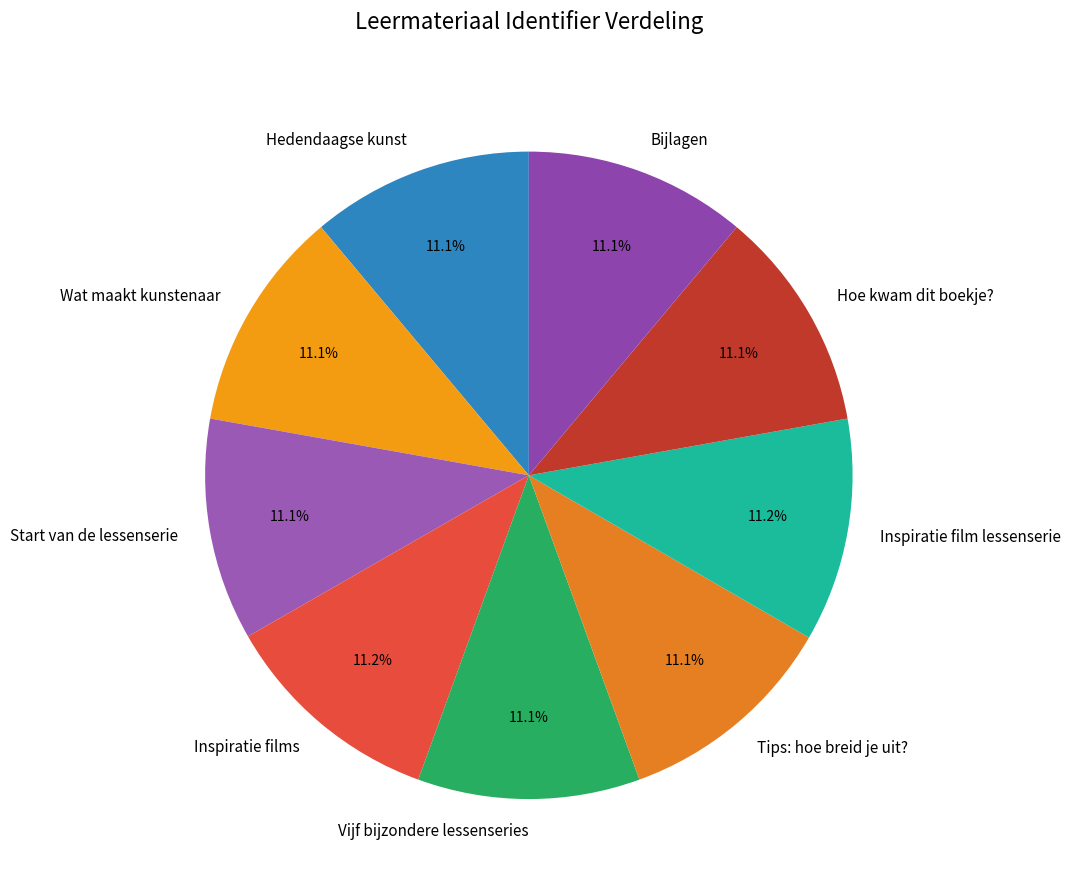

What is the ratio of the value at Inspiratie films to the value at Vijf bijzondere lessenseries?

1.0